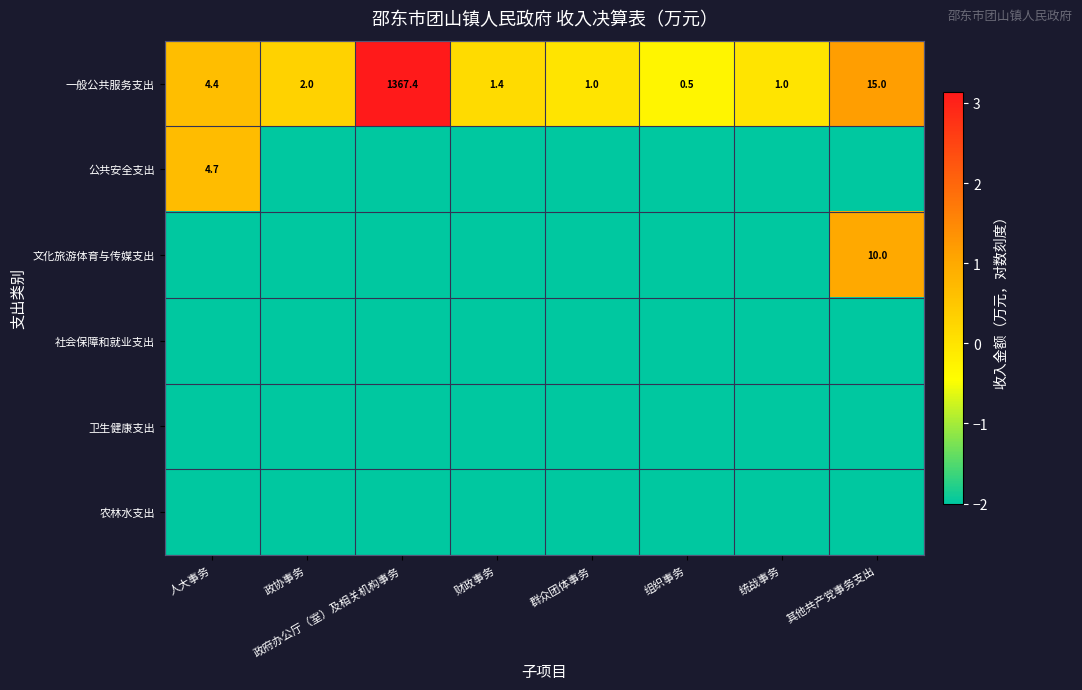

At how many categories does at least one series exceed 3?

1